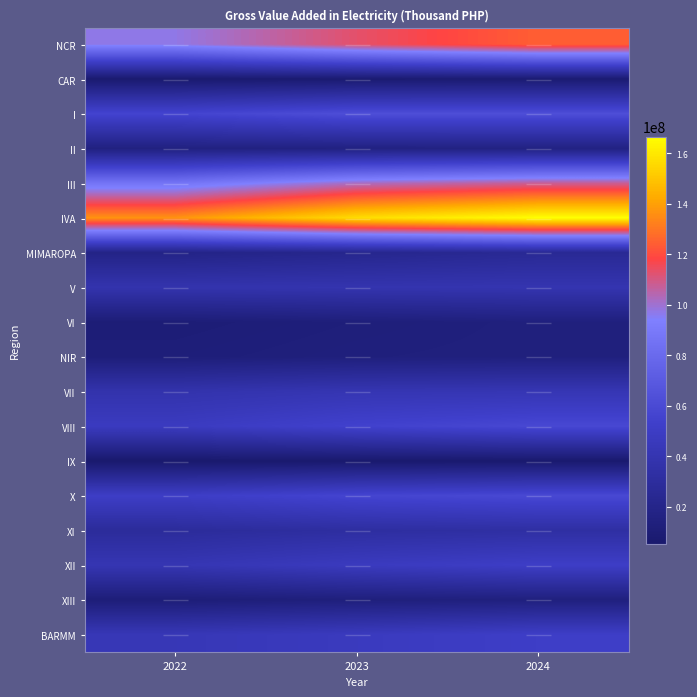

What is the greatest value displayed?

166623523.4